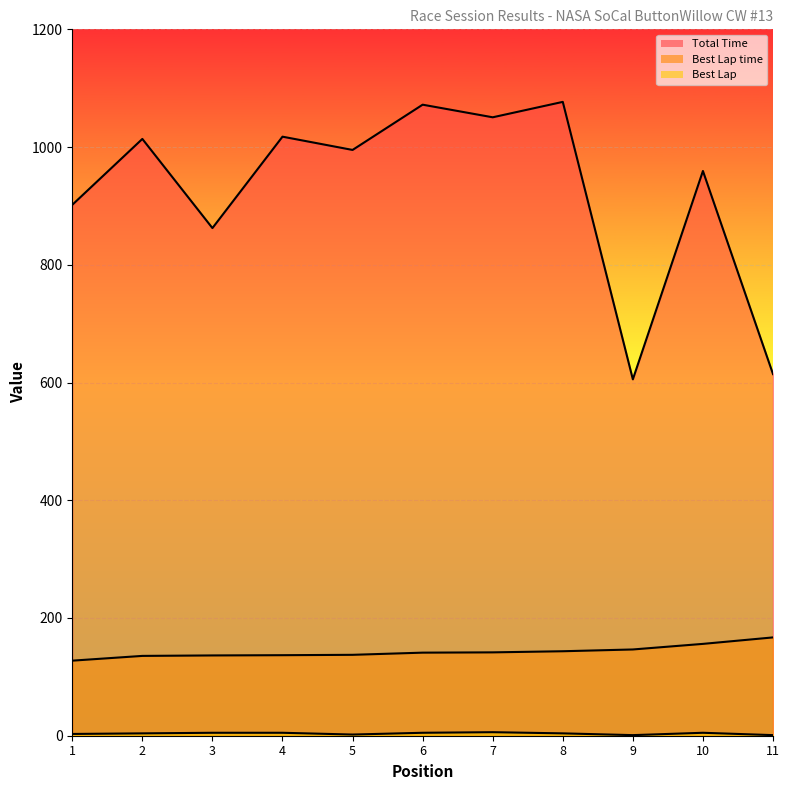

Reading left to right, extract all data points from this chart.

Total Time: 901.9	1013.8	862.4	1017.6	995.1	1072.0	1050.6	1076.8	605.4	959.4	614.3
Best Lap time: 127.5	135.6	136.4	136.8	137.4	141.1	141.6	143.5	146.5	156.0	167.0
Best Lap: 3.0	4.0	5.0	5.0	2.0	5.0	6.0	4.0	1.0	5.0	1.0